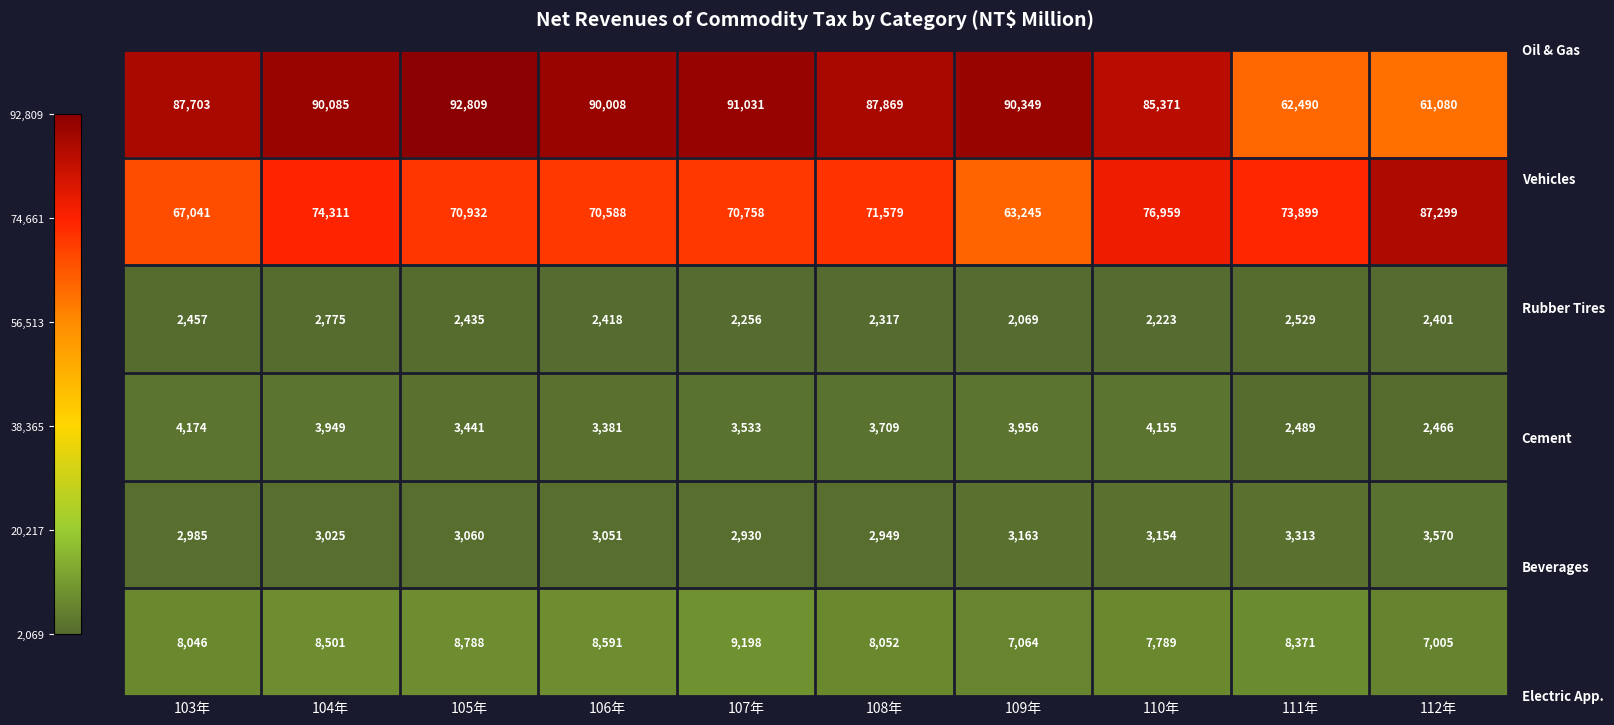

What is the spread (max minus min) of values at 107年?

88775